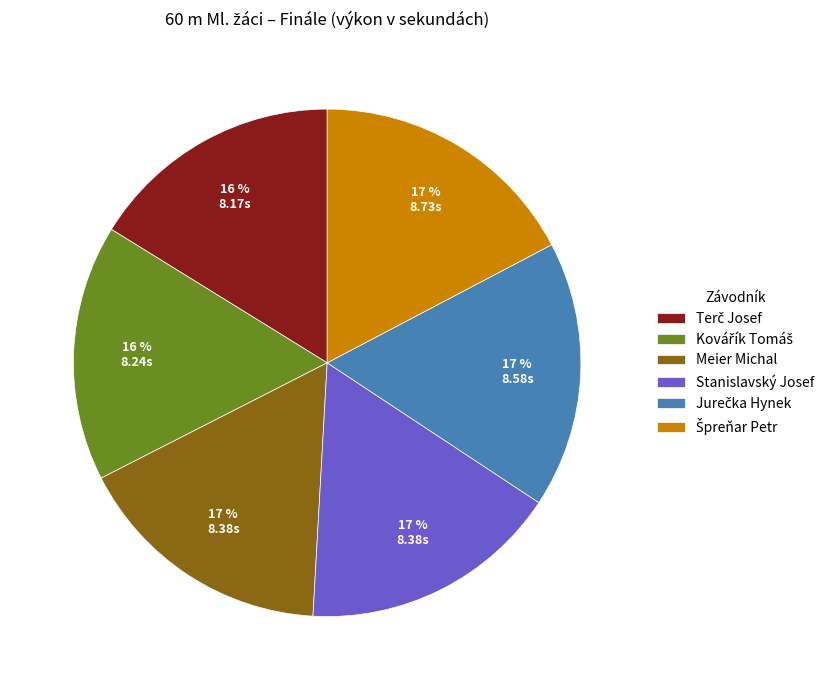

To the nearest percent, what portion does Stanislavský Josef represent?

17%